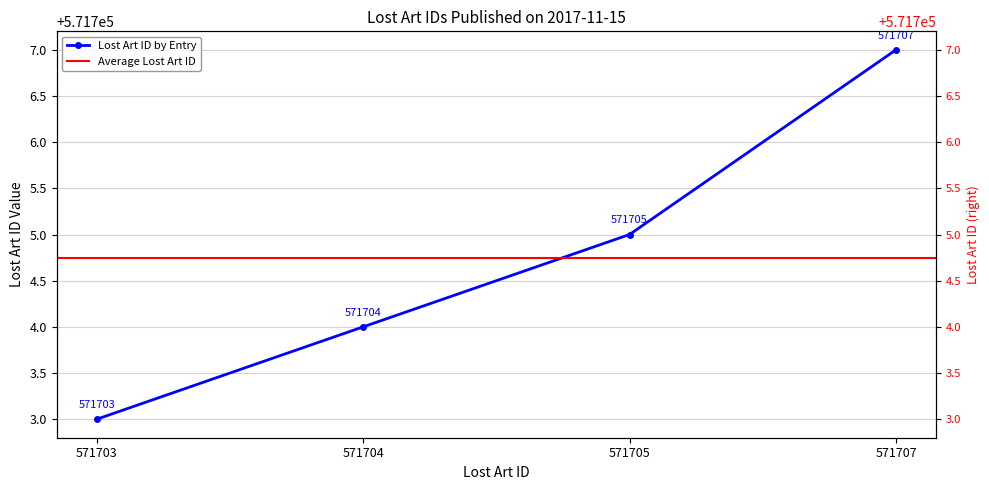

What is the difference between the maximum and minimum values?

4